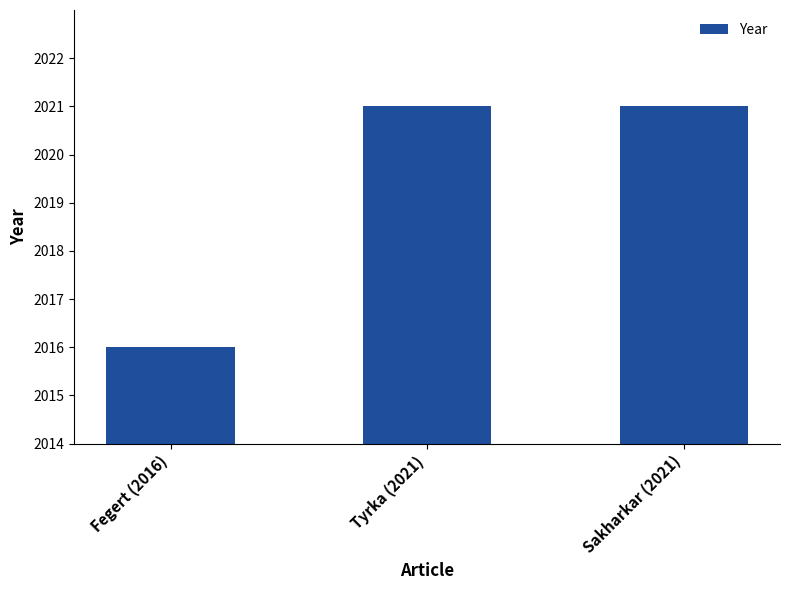

What is the maximum value shown in the chart?

2021